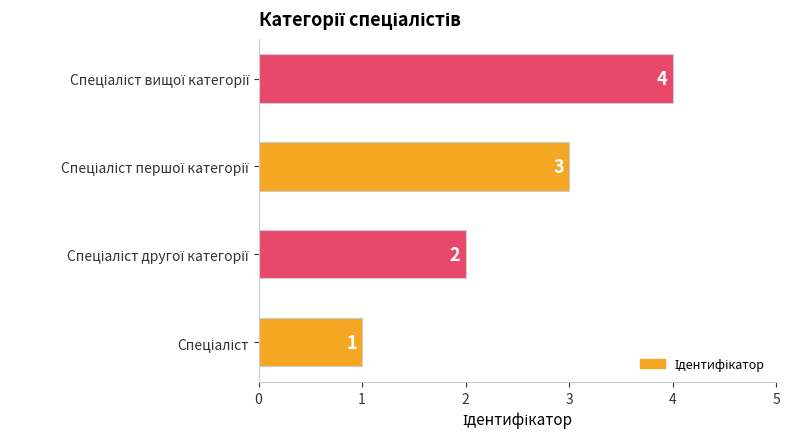

What is the maximum value shown in the chart?

4